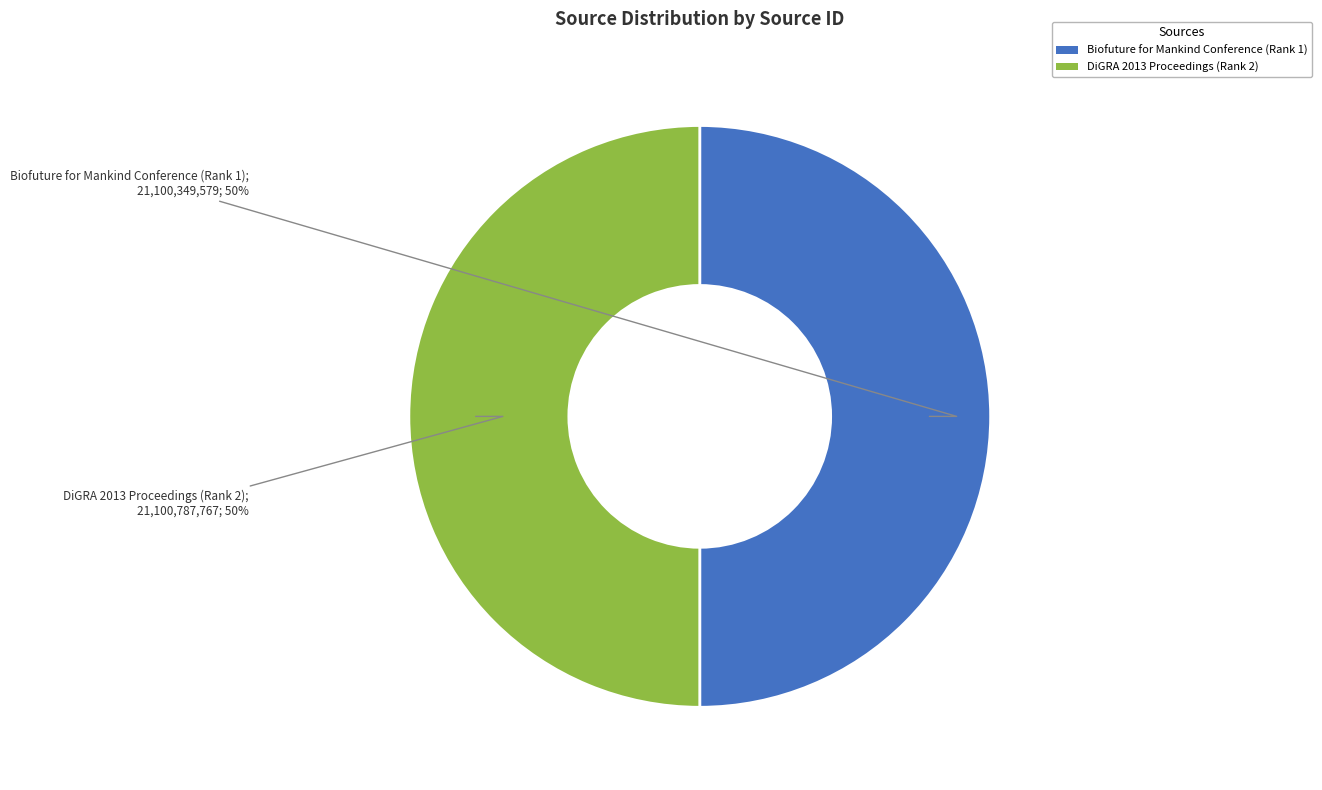

To the nearest percent, what is the average slice percentage?

50%